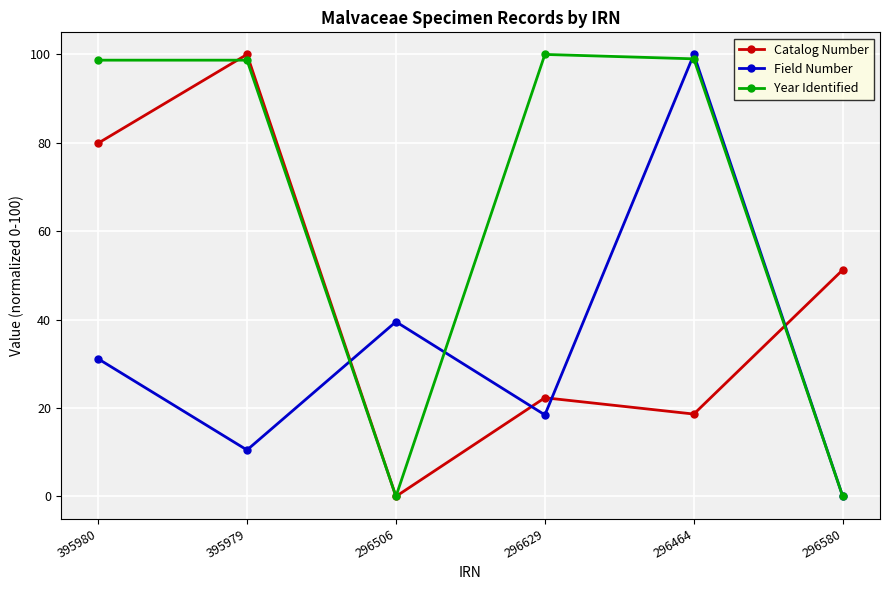

How many values in Field Number are above zero?

5